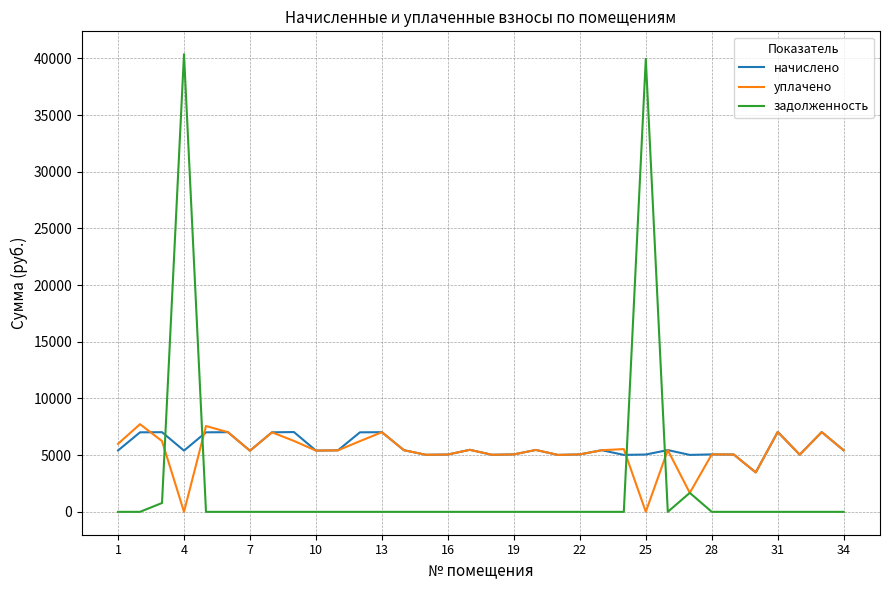

How many interior local valleys does the начислено series have?

10